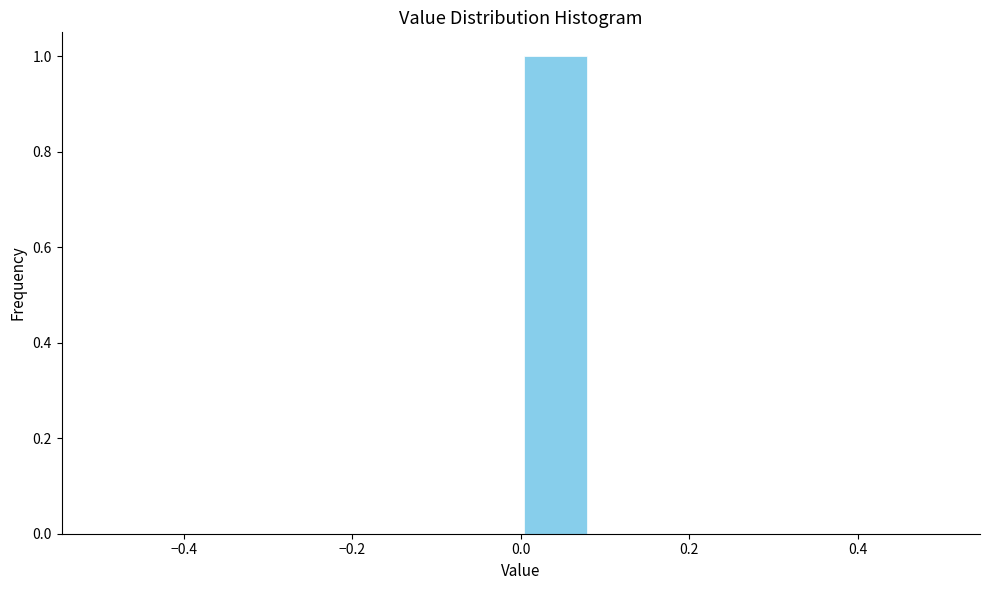

How tall is the bar that spans 0.00 to 0.08 on the x-axis? Neither the bar edges nor the heights are printed on the chart, so give them approximately, as read against the axes.

1